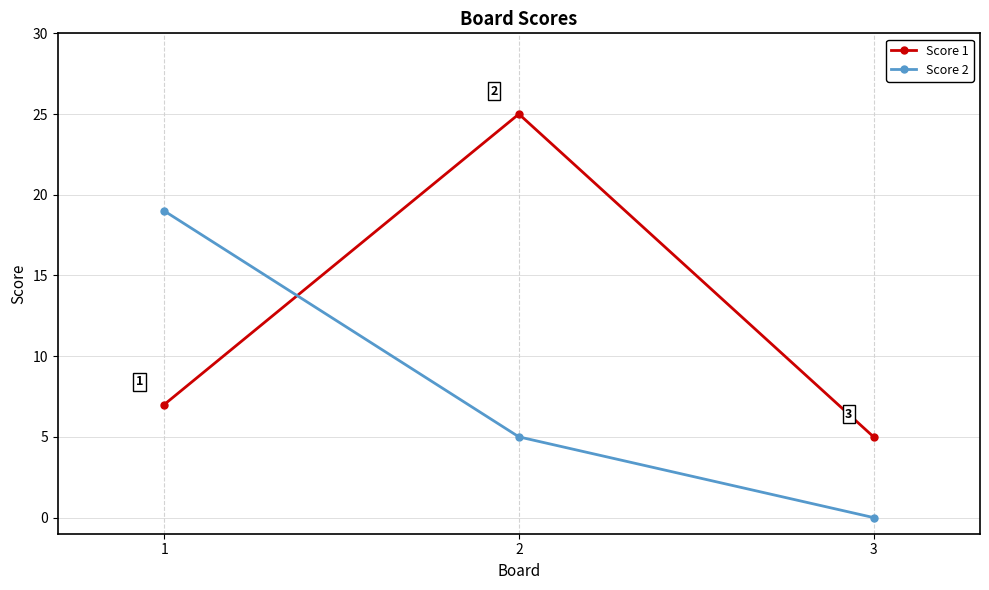

How many values in Score 2 are above zero?

2